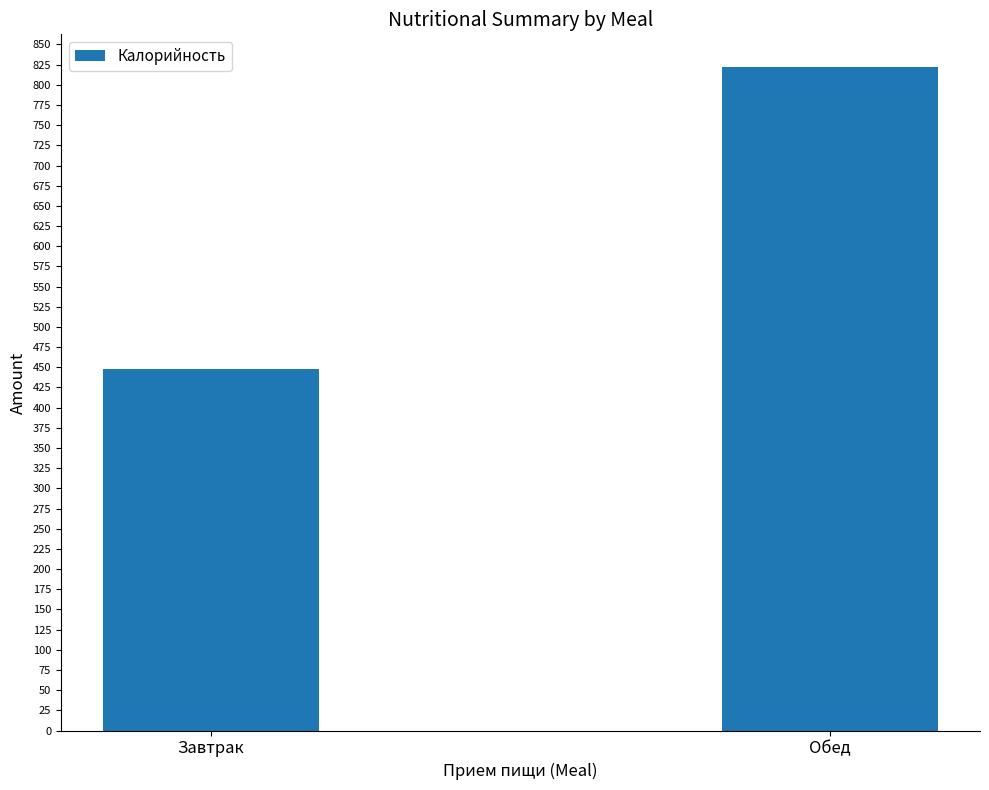

Does the chart contain any negative values?

No